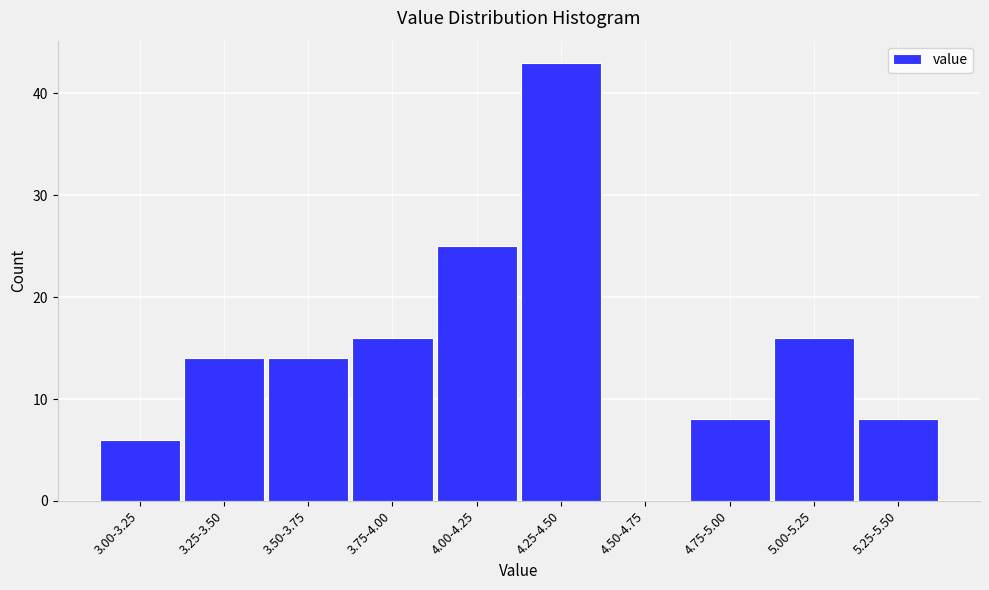

Reading left to right, what are all the values shown in this chart?

3.00-3.25=6	3.25-3.50=14	3.50-3.75=14	3.75-4.00=16	4.00-4.25=25	4.25-4.50=43	4.50-4.75=0	4.75-5.00=8	5.00-5.25=16	5.25-5.50=8